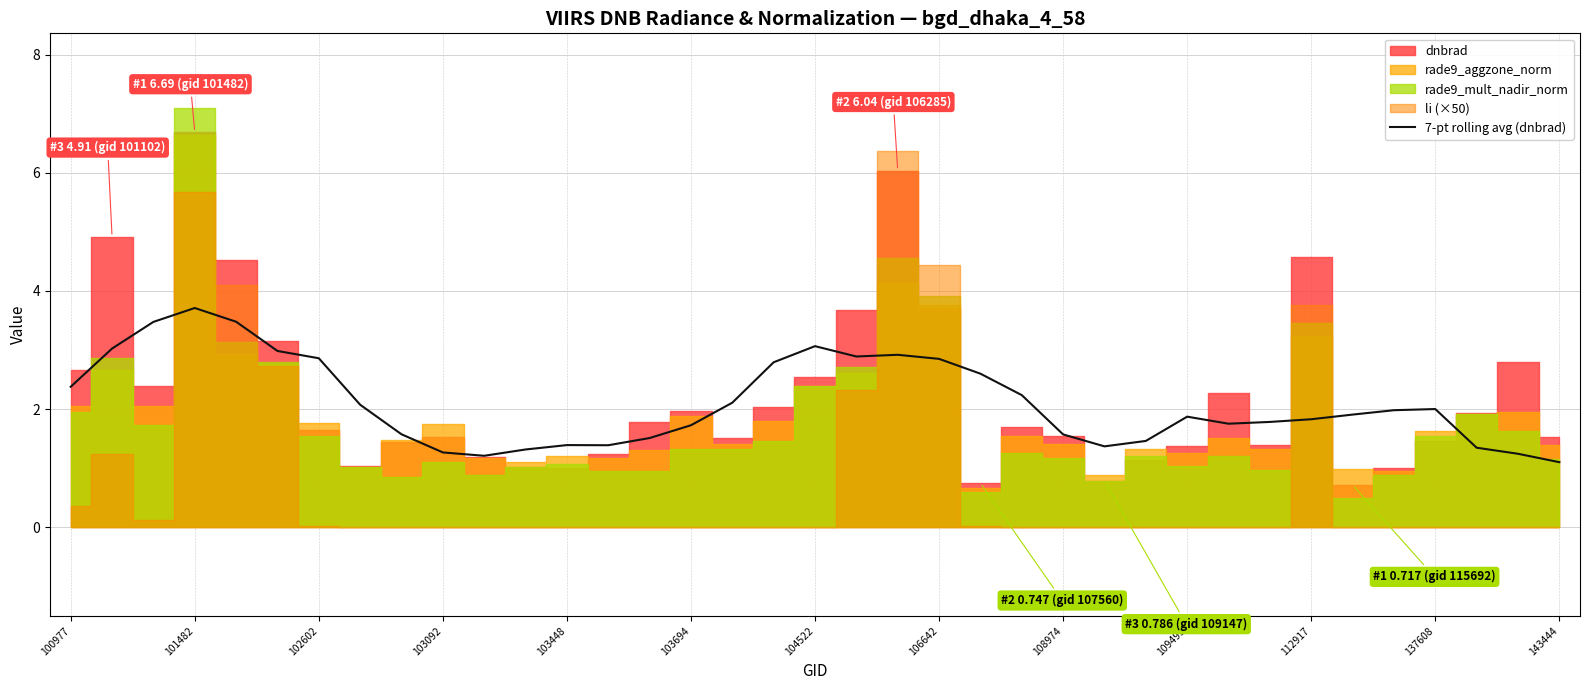

What is the lowest value of the 7-pt rolling avg (dnbrad) series?

1.1